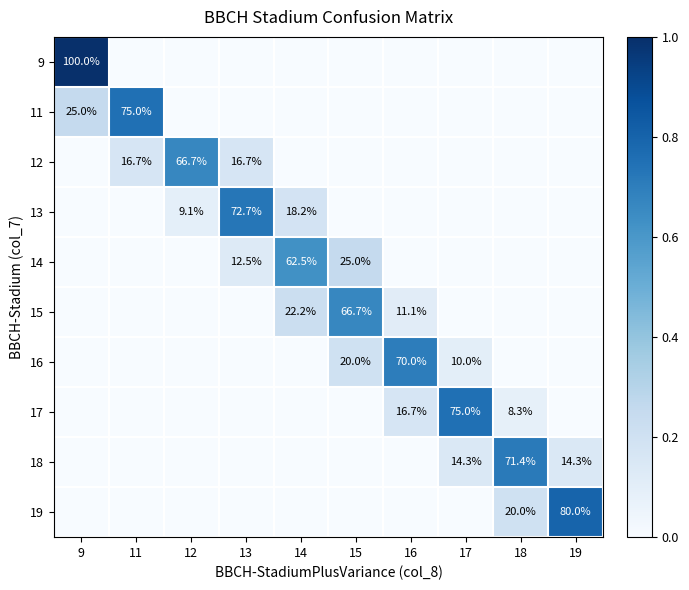

What is the difference between the highest and lowest values at 16?

0.7